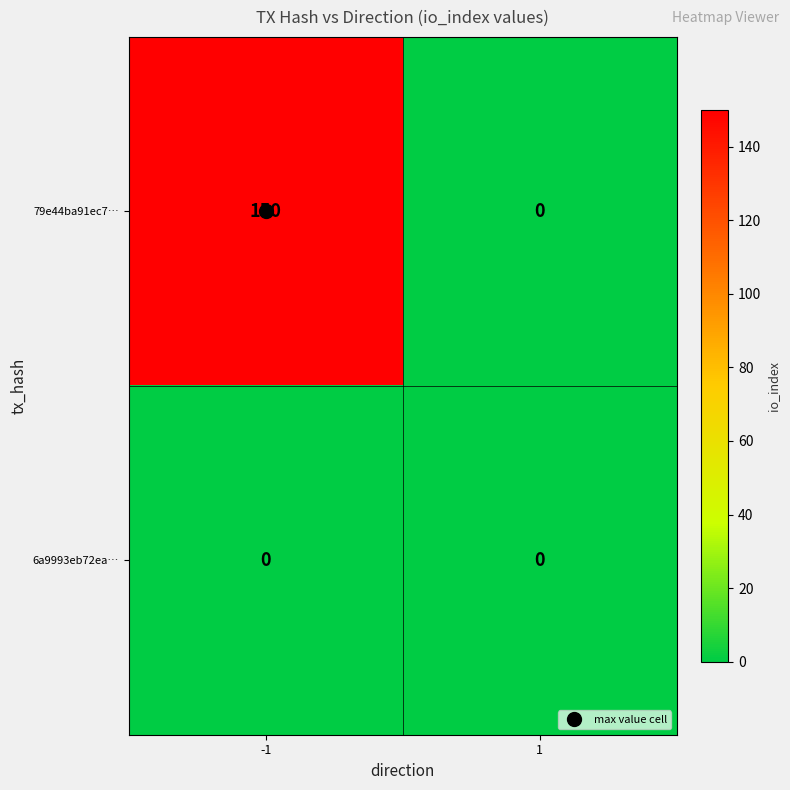

List the series in order of their peak value, highest first.

79e44ba91ec7…, 6a9993eb72ea…